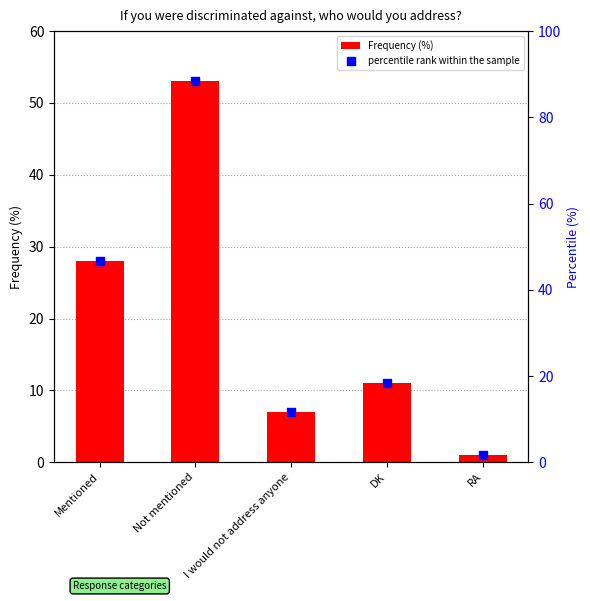

What are all the series names shown in the legend?

Frequency (%), percentile rank within the sample